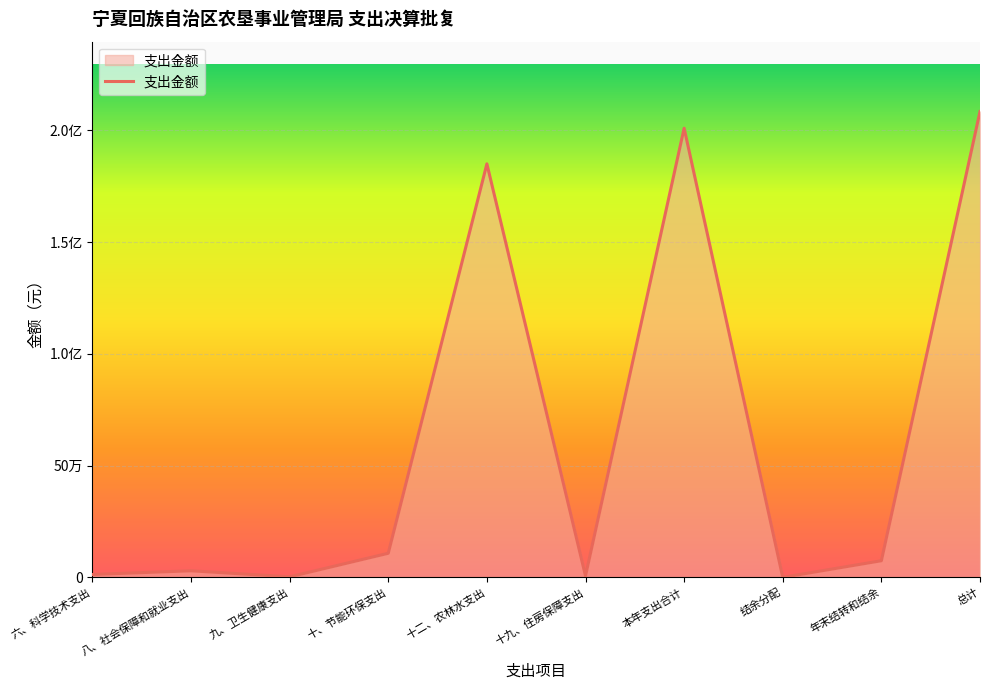

The chart shows a value of 240900.0 at 九、卫生健康支出. True or false?

True